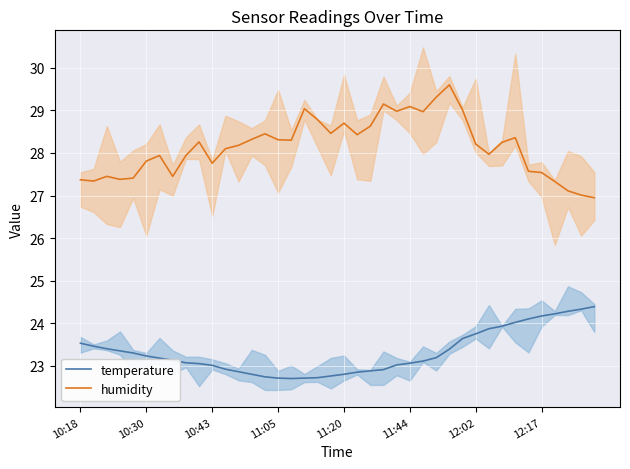

What is the difference between the maximum and minimum values in the humidity series?

2.7